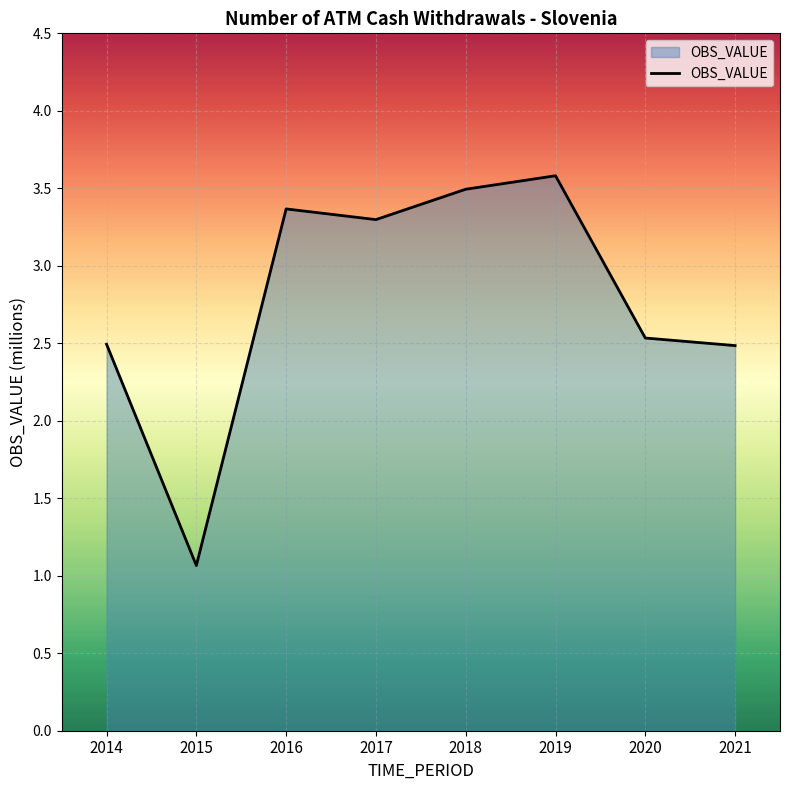

How many lines are shown in the chart?

1